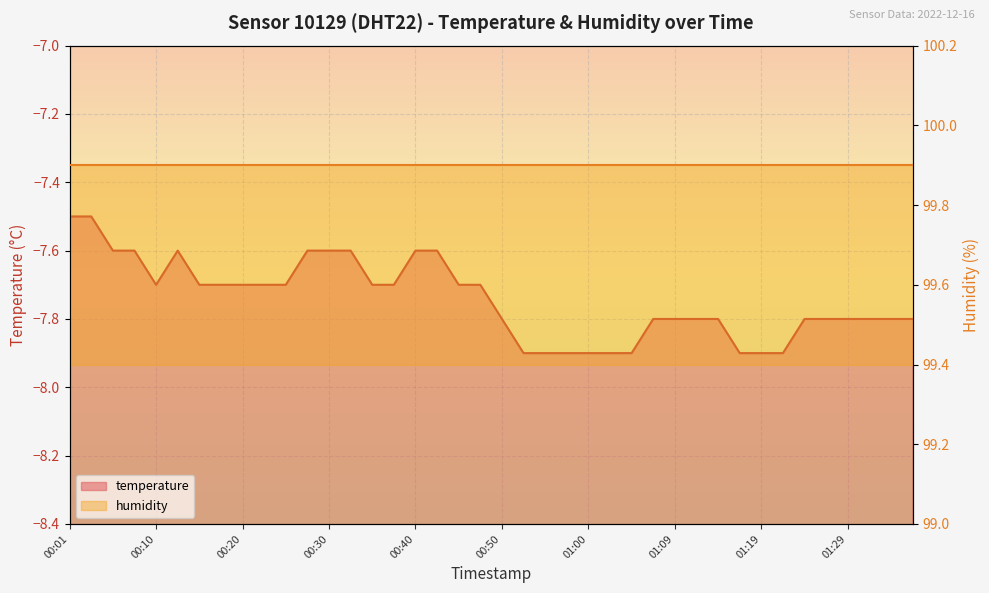

Rank the categories by value from highest to lowest.

00:01, 00:03, 00:05, 00:08, 00:13, 00:28, 00:30, 00:33, 00:40, 00:42, 00:10, 00:15, 00:18, 00:20, 00:23, 00:25, 00:35, 00:37, 00:45, 00:47, 00:50, 01:07, 01:09, 01:12, 01:14, 01:24, 01:27, 01:29, 01:32, 01:34, 01:37, 00:52, 00:55, 00:57, 01:00, 01:02, 01:05, 01:17, 01:19, 01:22